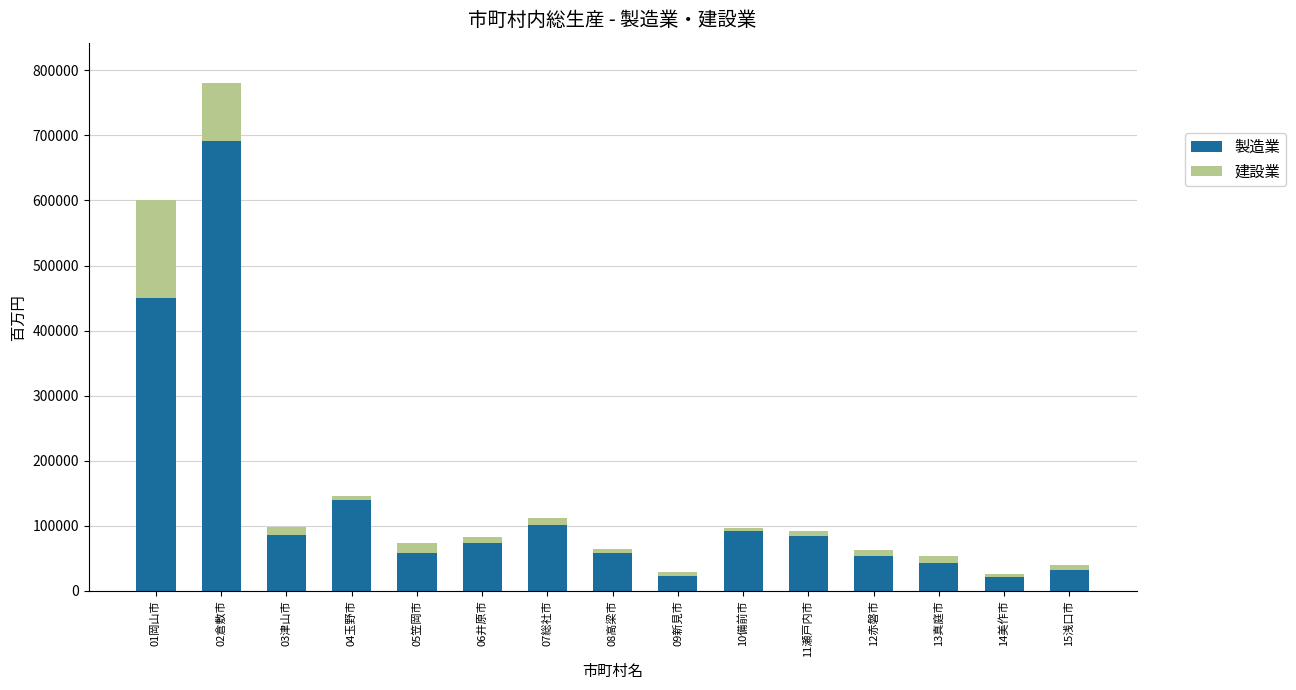

At which category is the sum across all series the highest?

02倉敷市